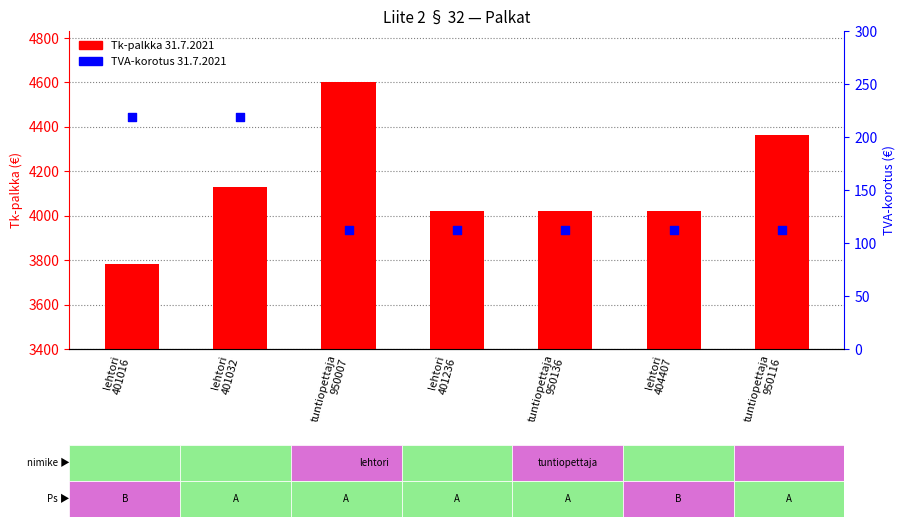

Which series reaches the maximum Y coordinate?

Tk-palkka 31.7.2021